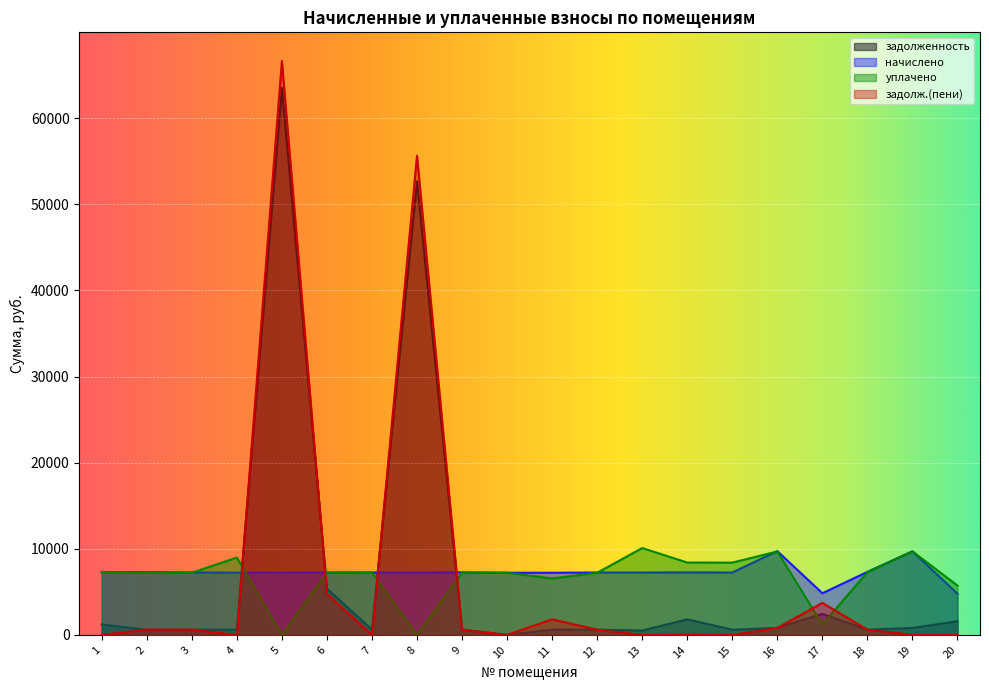

Which series changed the most between 5 and 19?

задолж.(пени)